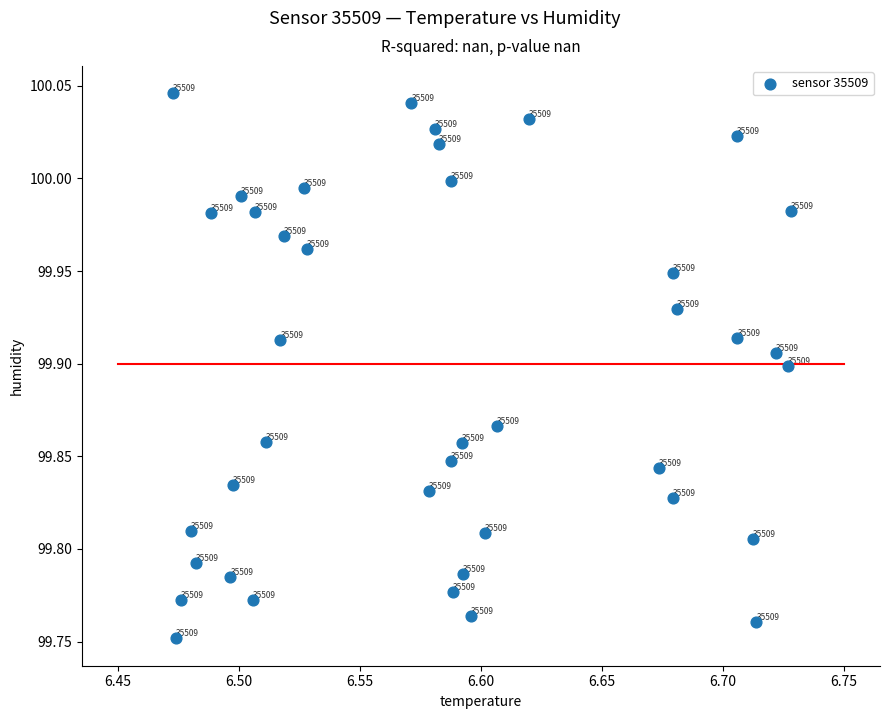

What is the range of Y values (max minus min)?

0.3